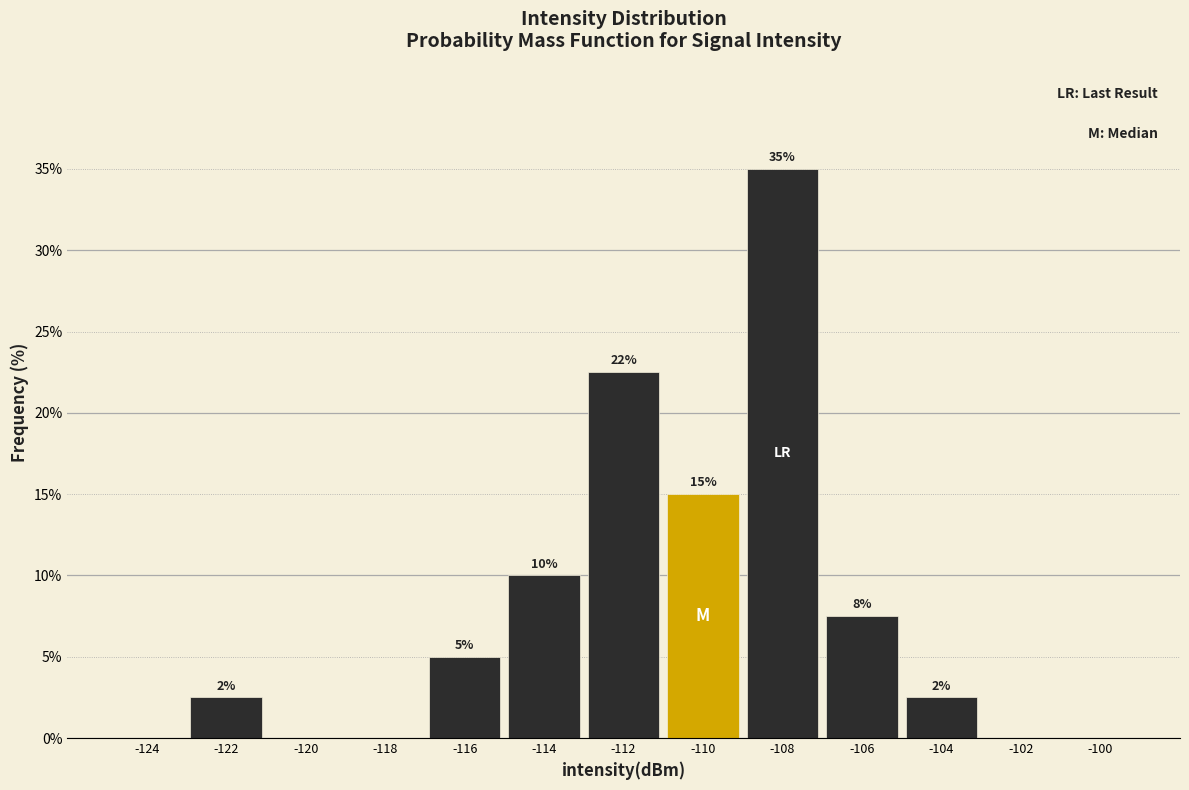

Over which range of the x-axis is the bar tallest?

-109 to -107